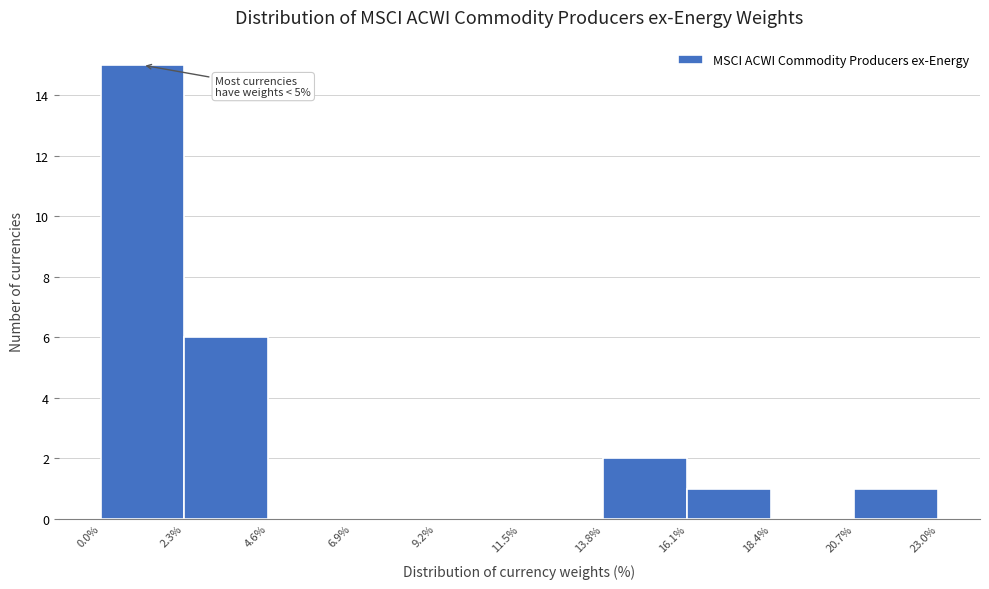

Over which range of the x-axis is the bar tallest?

0.0% to 2.3%